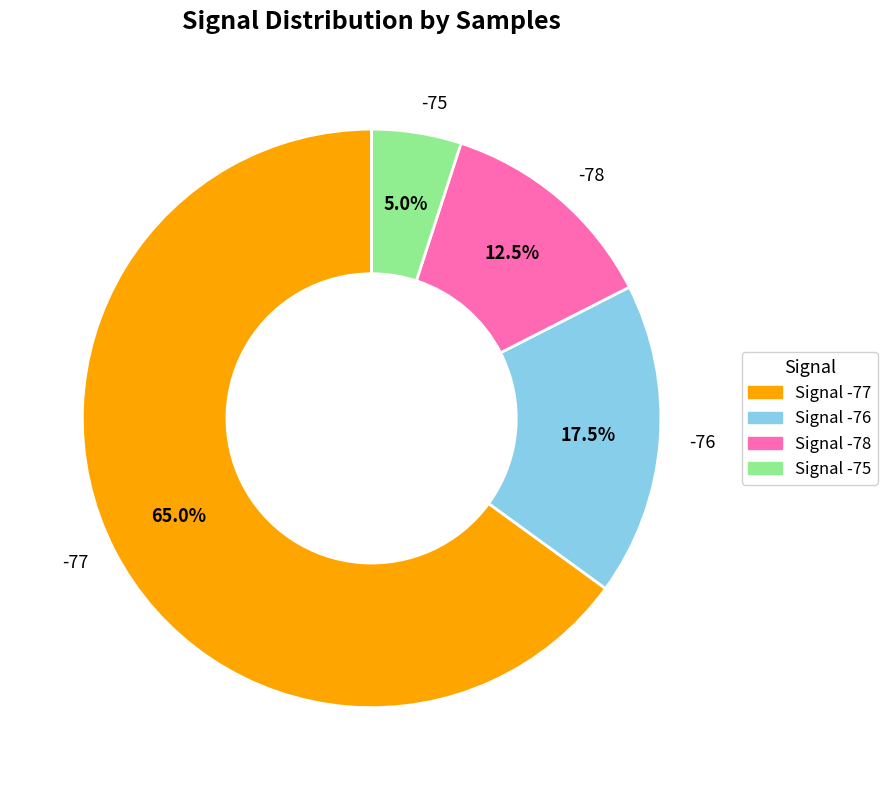

Is there a majority slice in this chart?

Yes